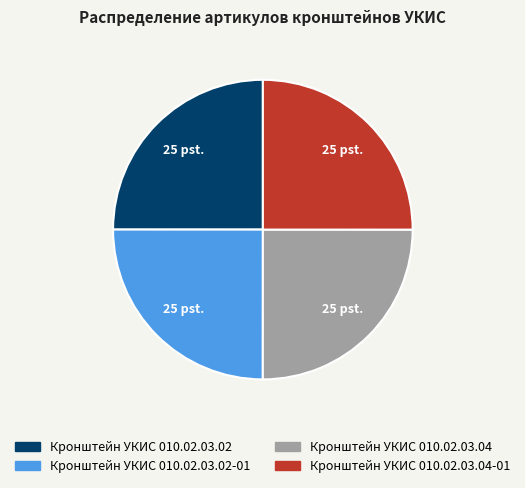

Is there a majority slice in this chart?

No